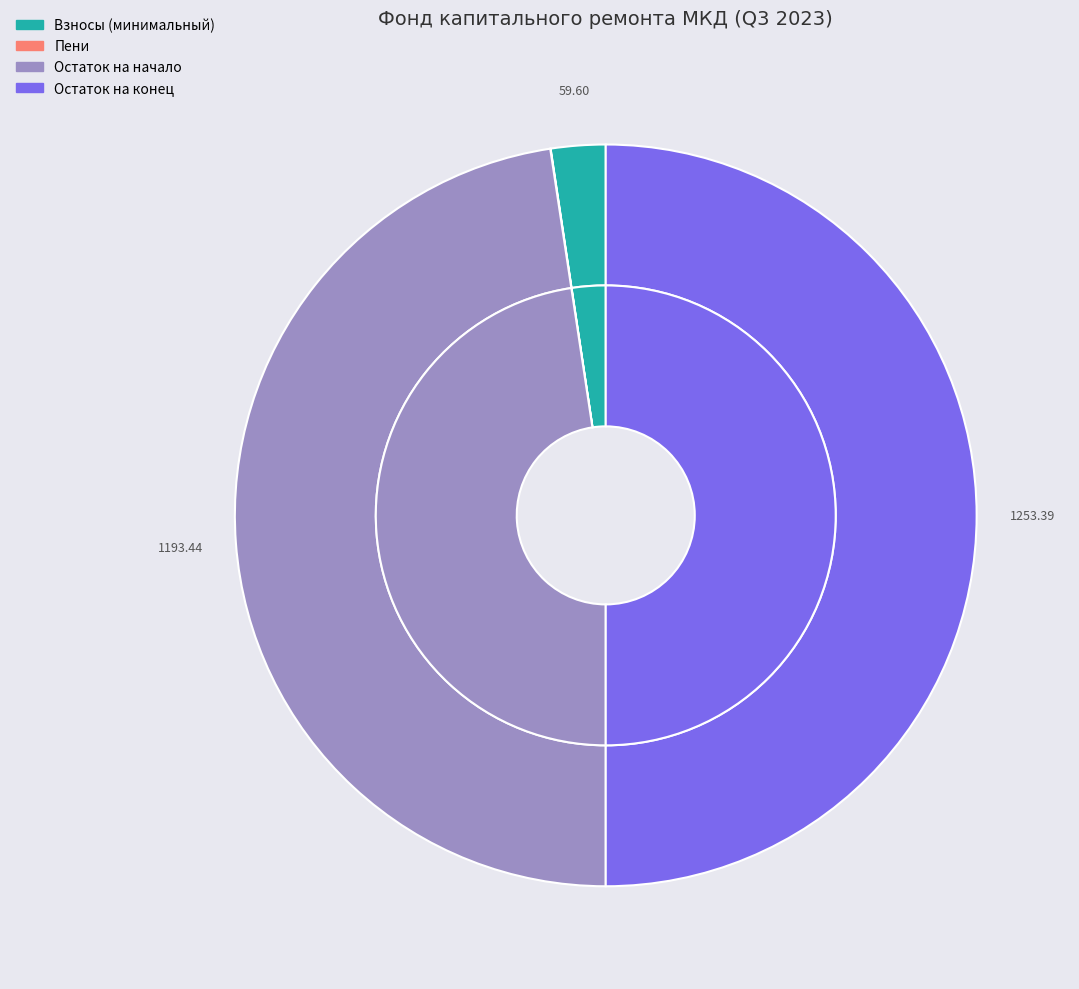

Does остаток начало account for over 50% of the chart?

No